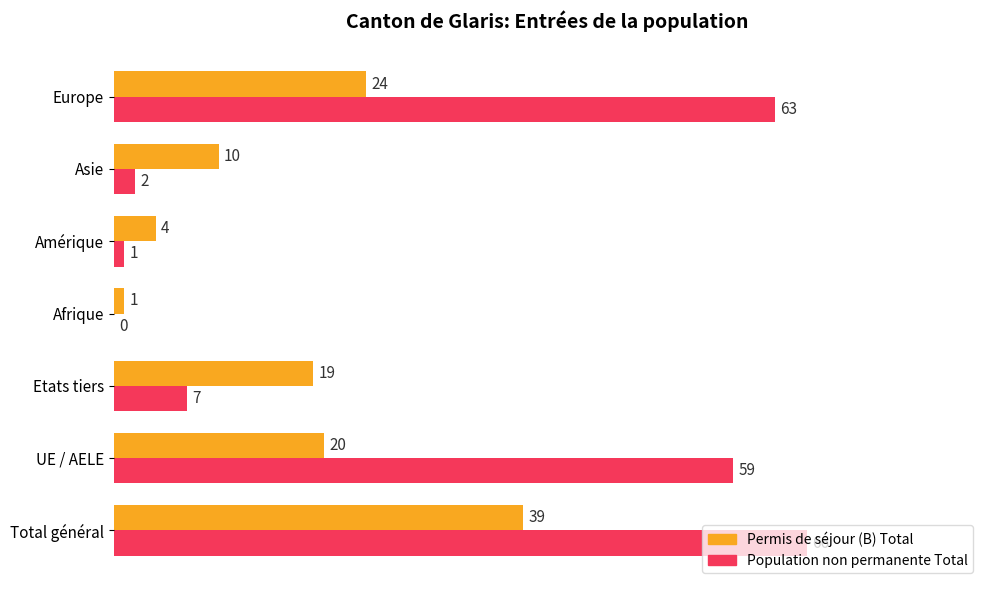

The value of Permis de séjour (B) Total at Europe is 24. True or false?

True